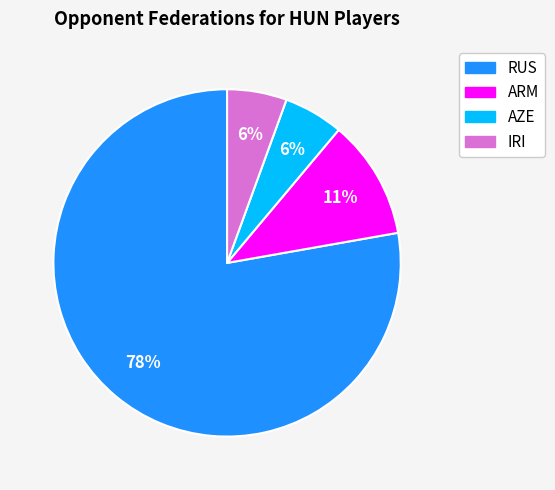

To the nearest percent, what is the average slice percentage?

25%